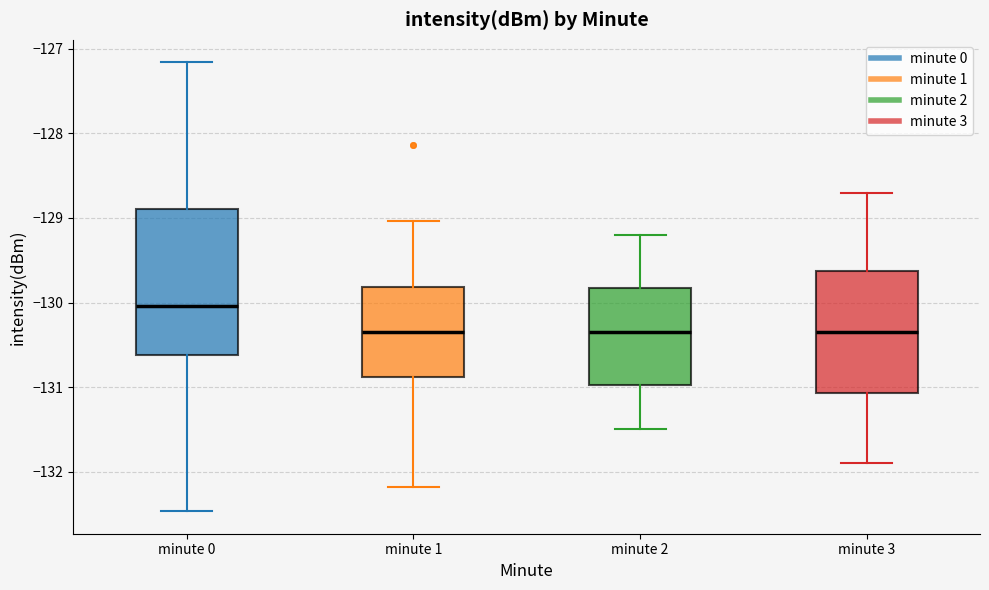

Where is the lower edge of the box for minute 3 on the y-axis? The values are not printed on the chart, so give them approximately, as read against the axis.

-131.1